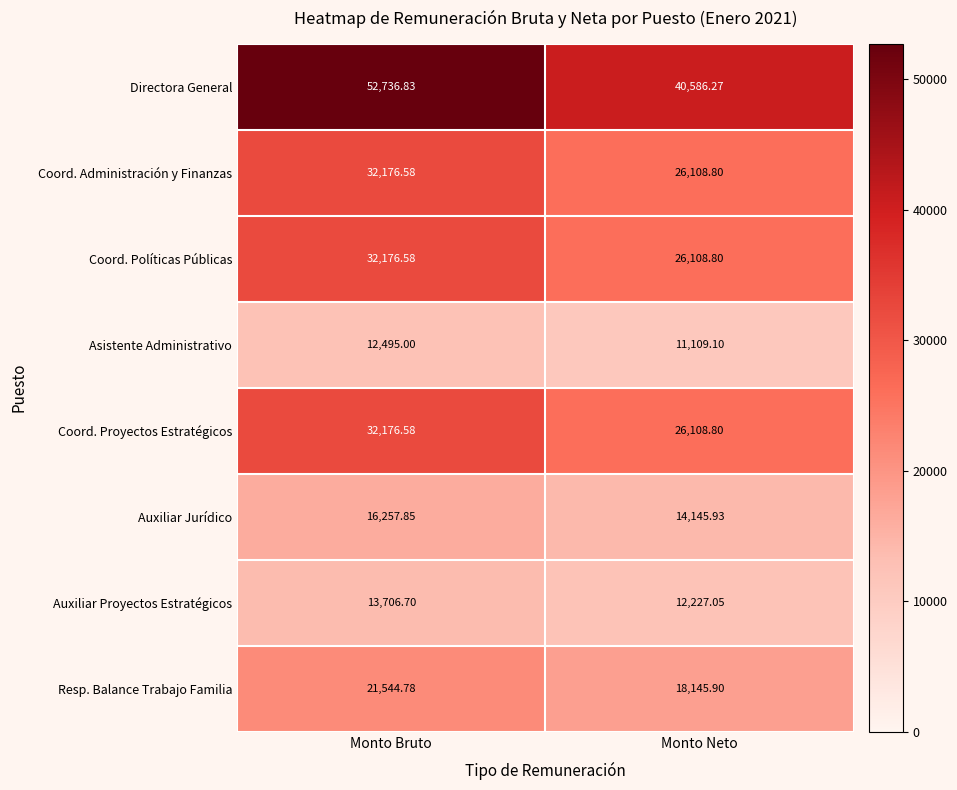

Is the value of Resp. Balance Trabajo Familia at Monto Neto greater than the value of Coord. Administración y Finanzas at Monto Neto?

No